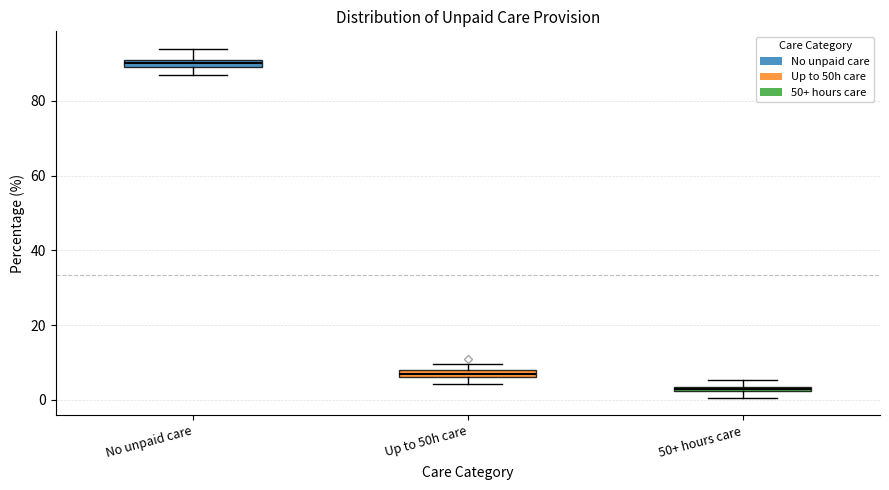

Where is the lower edge of the box for Up to 50h care on the y-axis? The values are not printed on the chart, so give them approximately, as read against the axis.

6